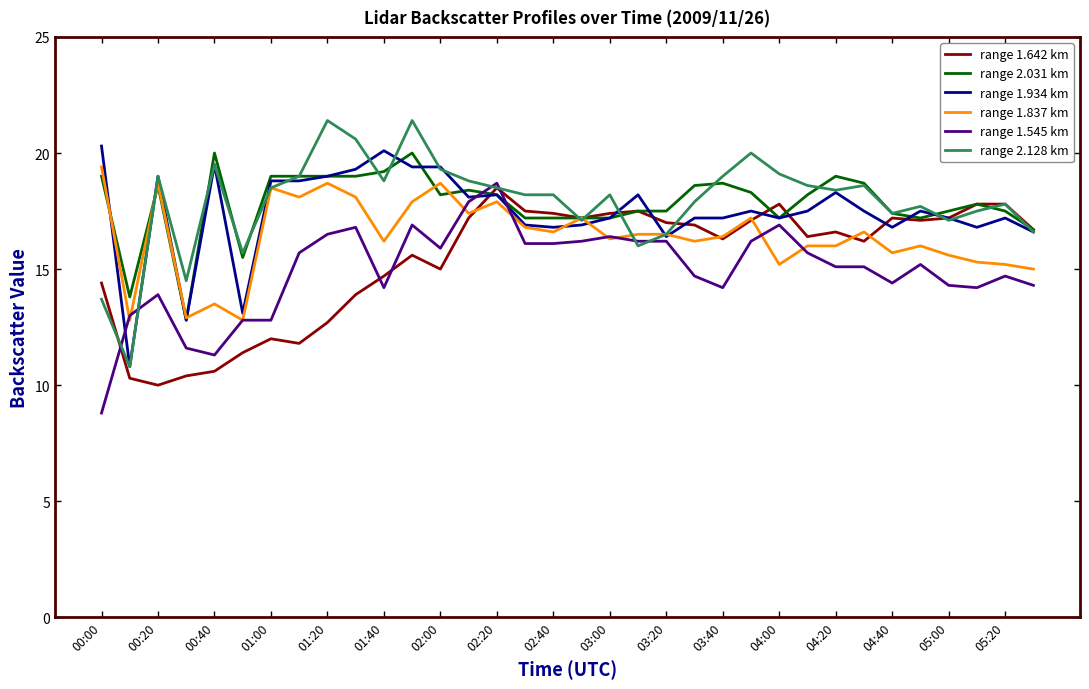

What is the greatest value displayed?

21.4